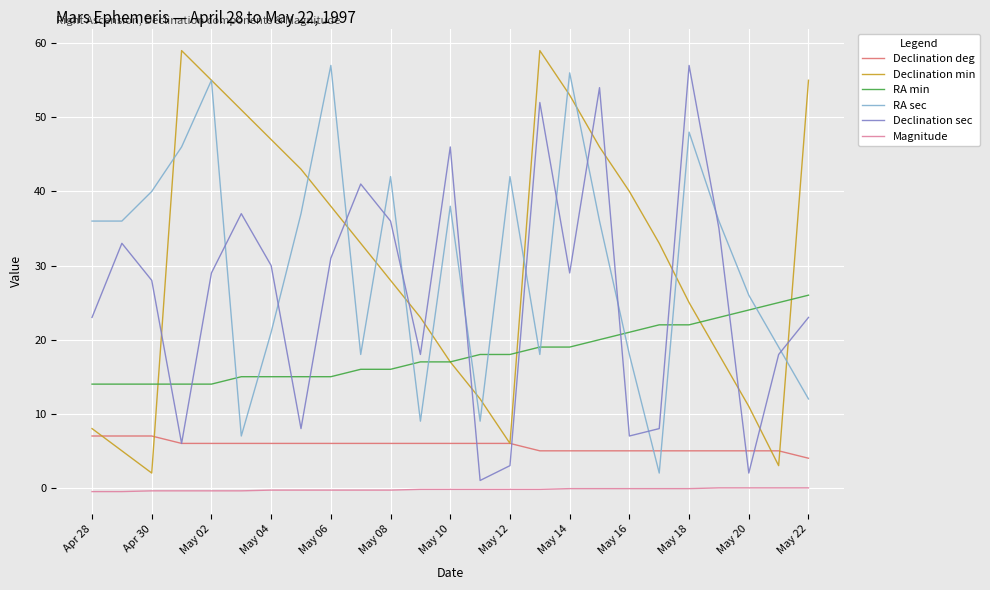

What is the greatest value displayed?

59.0